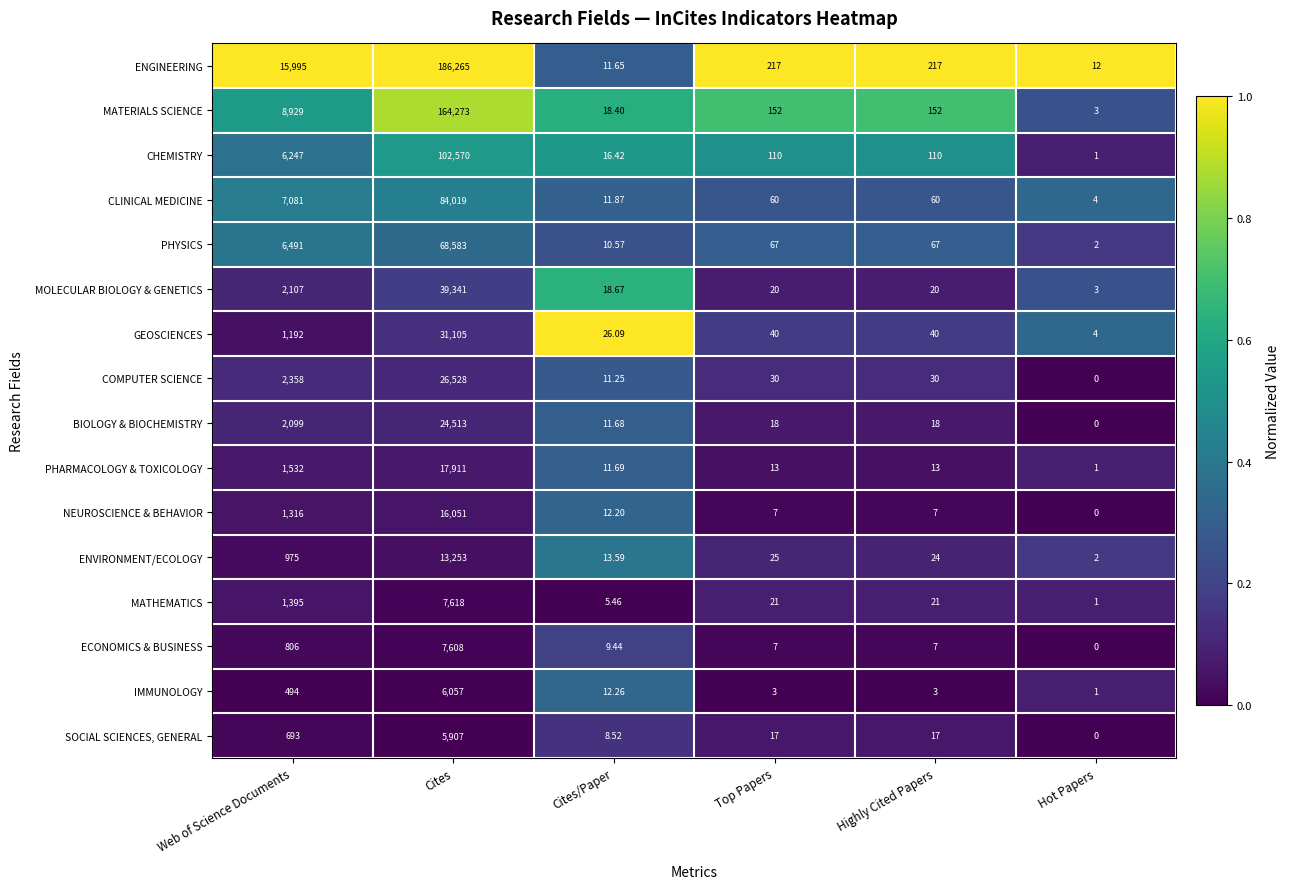

Which category has the lowest value across all series?

Hot Papers